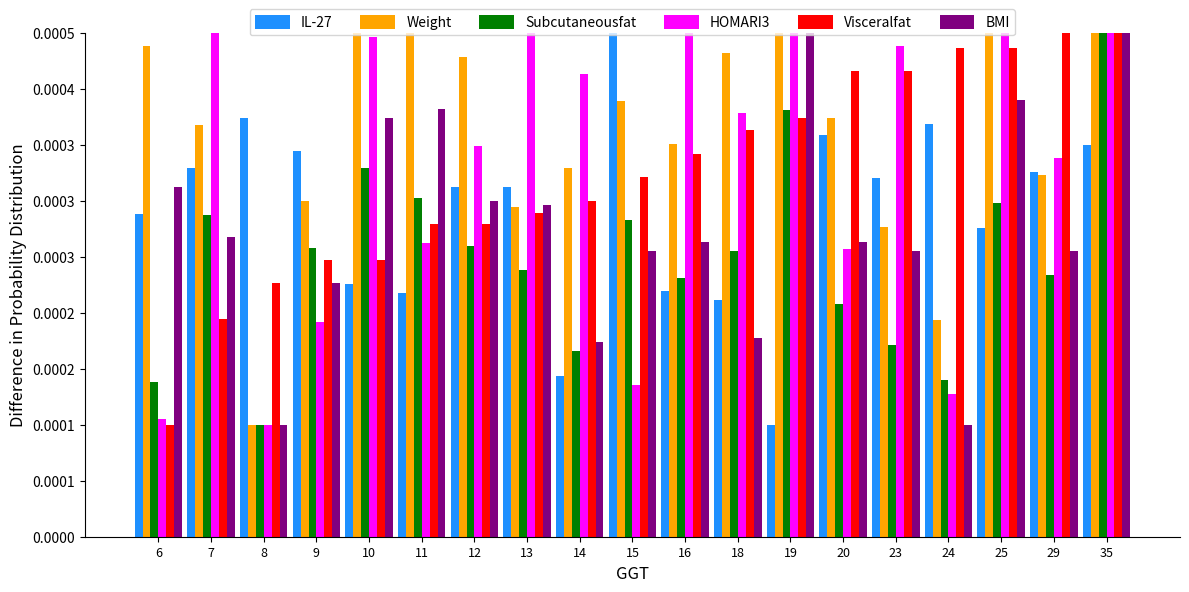

Reading left to right, extract all data points from this chart.

IL-27: 0.0	0.0	0.0	0.0	0.0	0.0	0.0	0.0	0.0	0.0	0.0	0.0	0.0	0.0	0.0	0.0	0.0	0.0	0.0
Weight: 0.0	0.0	0.0	0.0	0.0	0.0	0.0	0.0	0.0	0.0	0.0	0.0	0.0	0.0	0.0	0.0	0.0	0.0	0.0
Subcutaneousfat: 0.0	0.0	0.0	0.0	0.0	0.0	0.0	0.0	0.0	0.0	0.0	0.0	0.0	0.0	0.0	0.0	0.0	0.0	0.0
HOMARI3: 0.0	0.0	0.0	0.0	0.0	0.0	0.0	0.0	0.0	0.0	0.0	0.0	0.0	0.0	0.0	0.0	0.0	0.0	0.0
Visceralfat: 0.0	0.0	0.0	0.0	0.0	0.0	0.0	0.0	0.0	0.0	0.0	0.0	0.0	0.0	0.0	0.0	0.0	0.0	0.0
BMI: 0.0	0.0	0.0	0.0	0.0	0.0	0.0	0.0	0.0	0.0	0.0	0.0	0.0	0.0	0.0	0.0	0.0	0.0	0.0